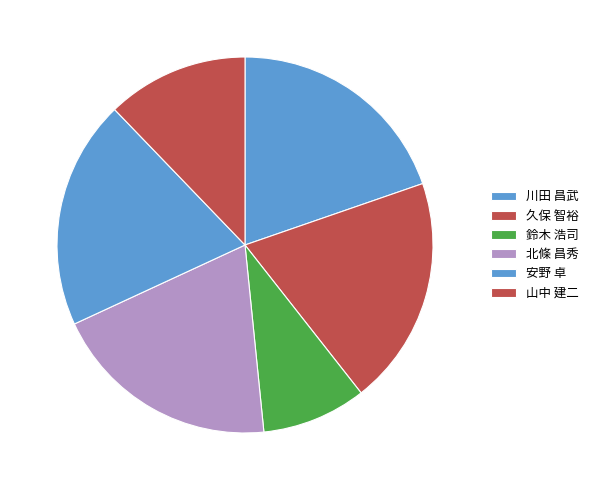

To the nearest percent, what percentage of the pie is 鈴木 浩司?

9%